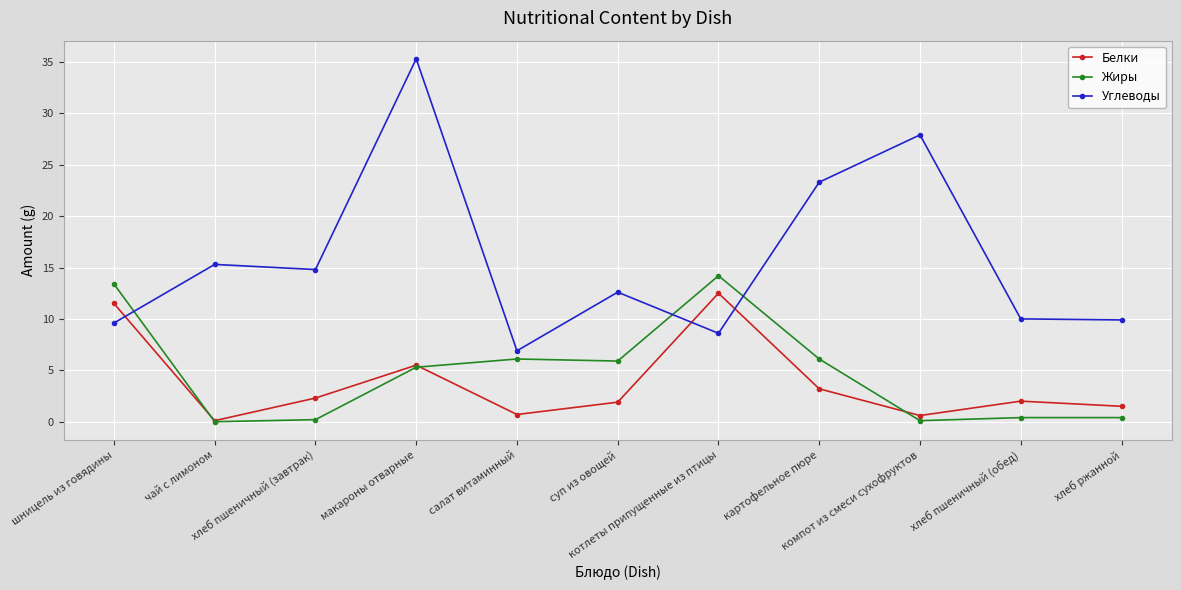

What is the sum of the Углеводы values at суп из овощей and хлеб пшеничный (завтрак)?

27.4